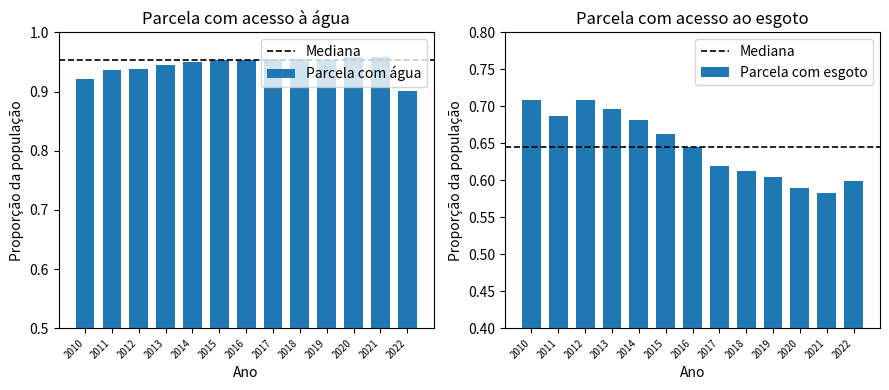

At which label does Parcela com esgoto reach its peak?

2010